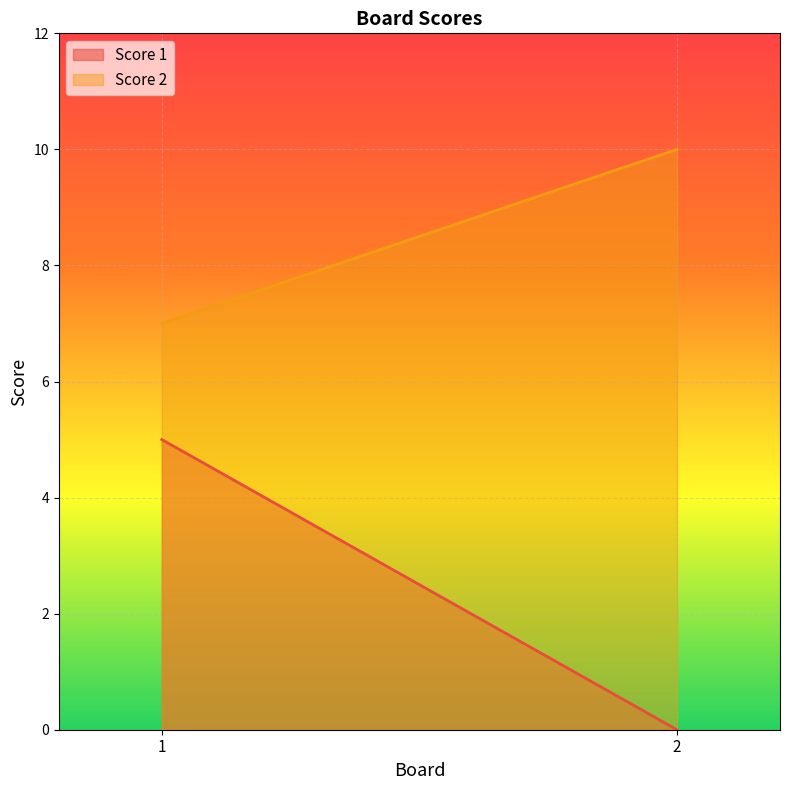

Read the Score 2 value at 1.

7